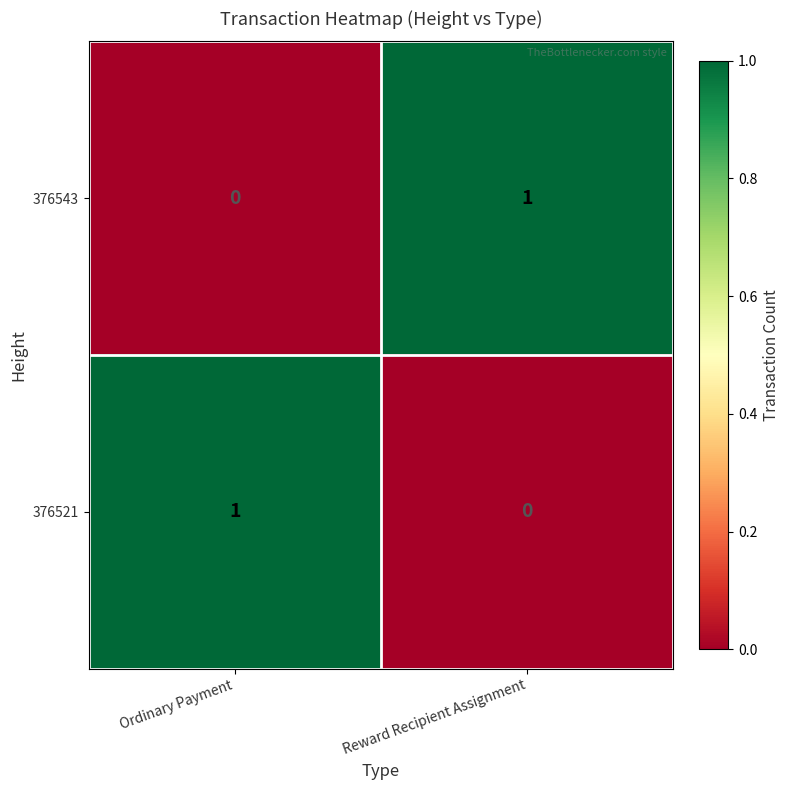

Which category has the highest value in the 376543 series?

Reward Recipient Assignment